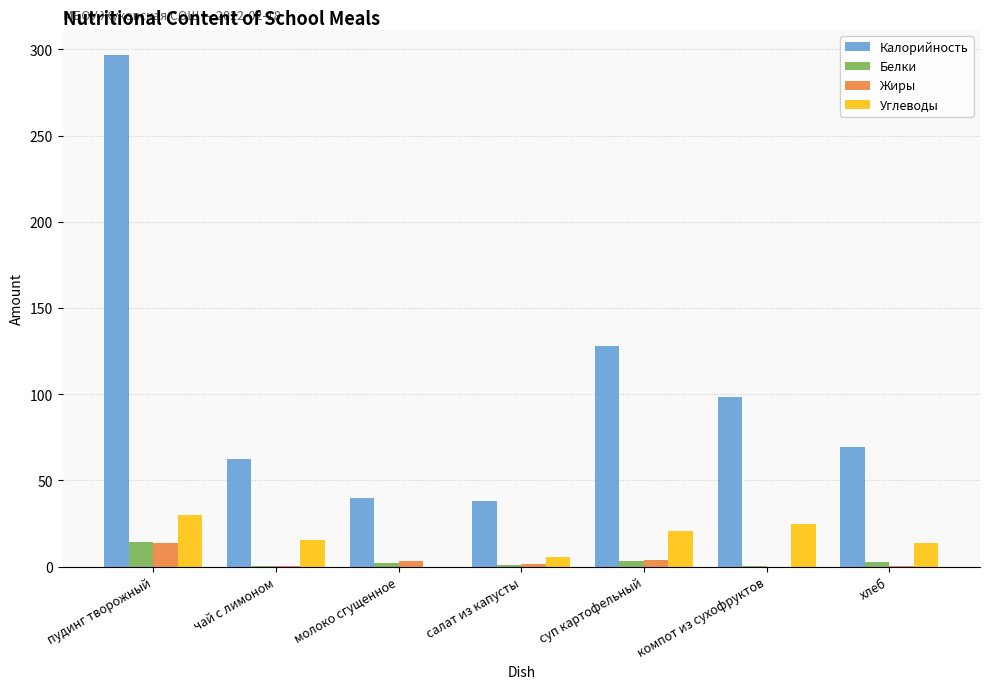

What is the sum of the Белки values at компот из сухофруктов and молоко сгущенное?

2.5